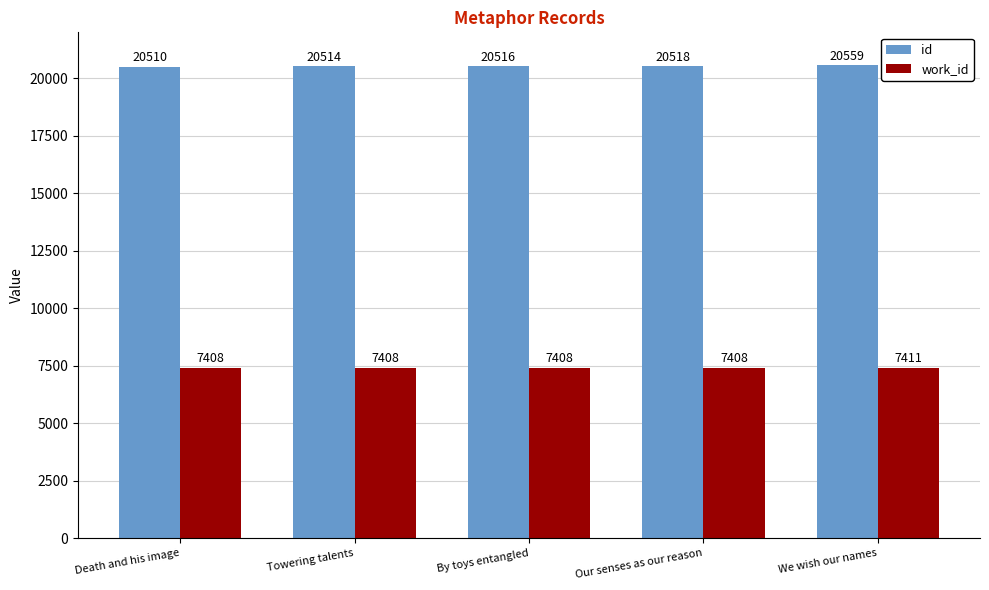

Reading right to left, what are all the values shown in this chart?

id: We wish our names=20559	Our senses as our reason=20518	By toys entangled=20516	Towering talents=20514	Death and his image=20510
work_id: We wish our names=7411	Our senses as our reason=7408	By toys entangled=7408	Towering talents=7408	Death and his image=7408